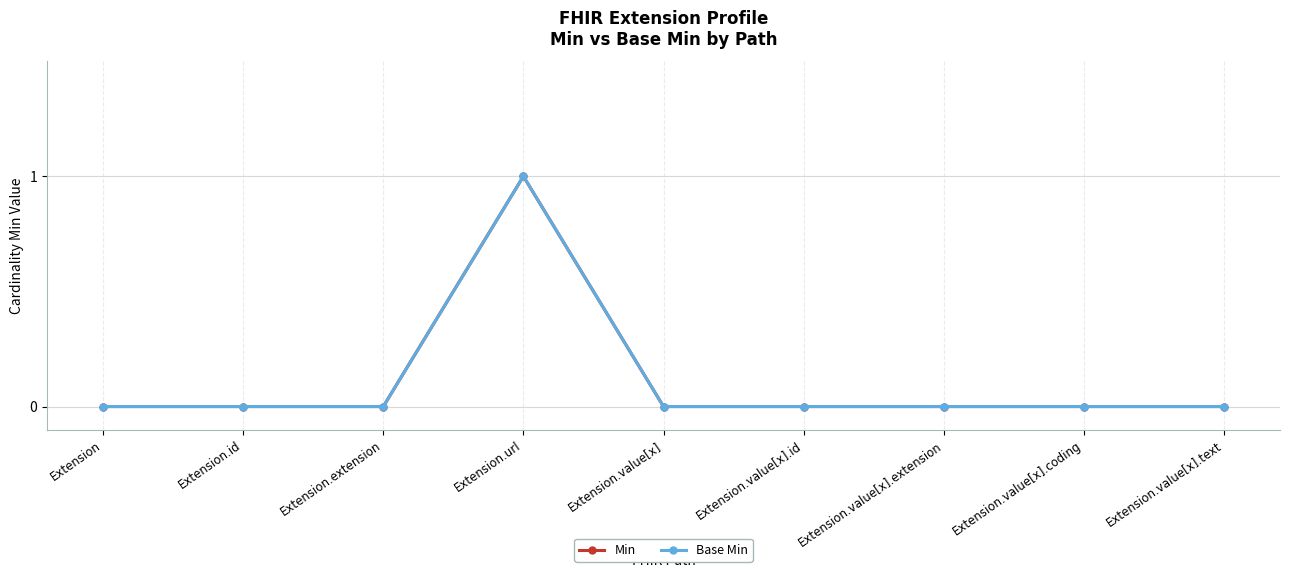

True or false: Base Min and Min cross at least once.

False